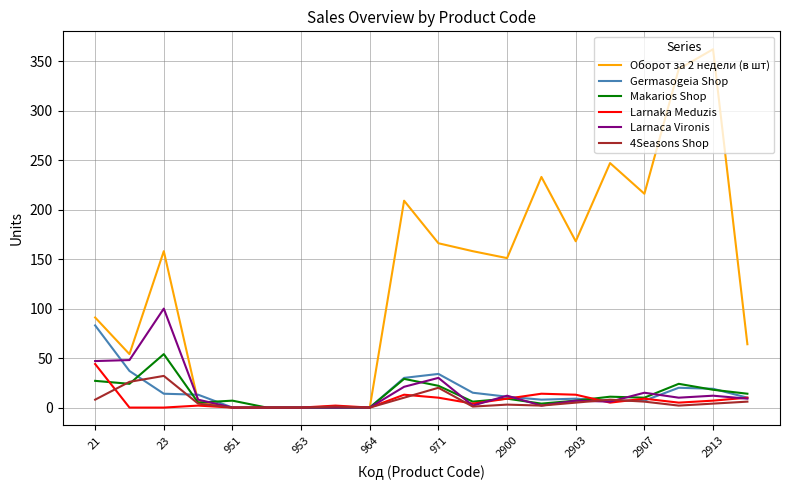

What are all the series names shown in the legend?

Оборот за 2 недели (в шт), Germasogeia Shop, Makarios Shop, Larnaka Meduzis, Larnaca Vironis, 4Seasons Shop